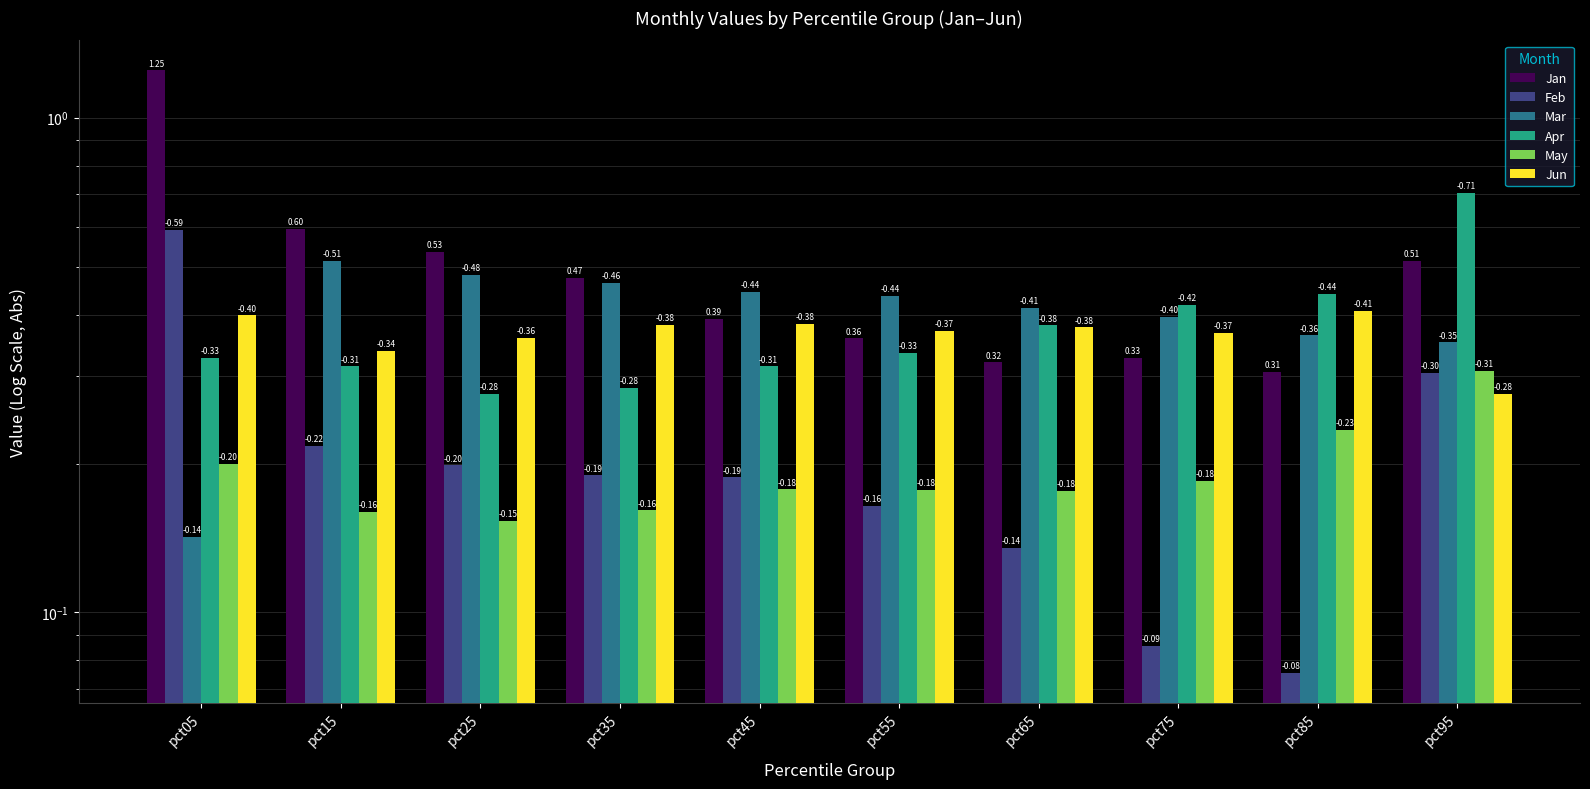

The value of Jun at pct05 is 0.4. True or false?

True